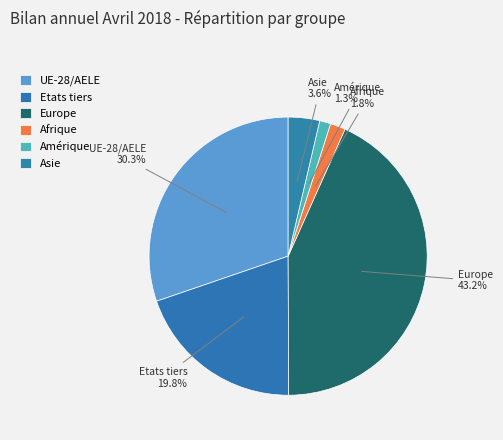

Is Europe the majority of the pie?

No